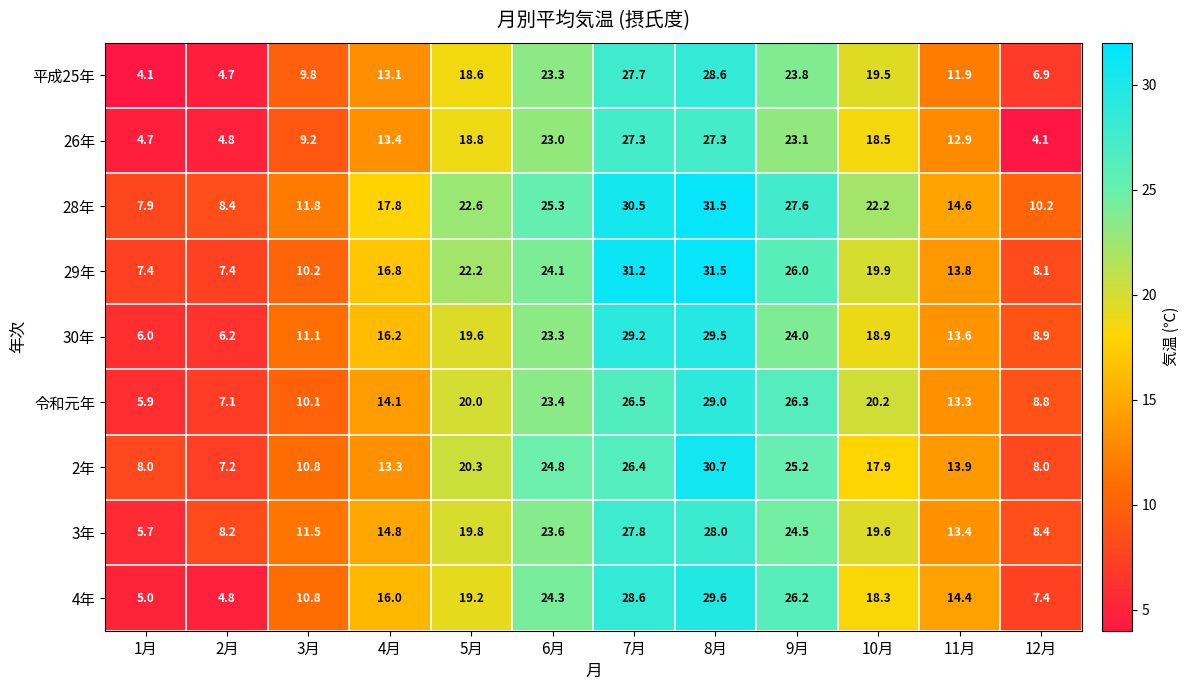

Count the number of data series in this chart.

9